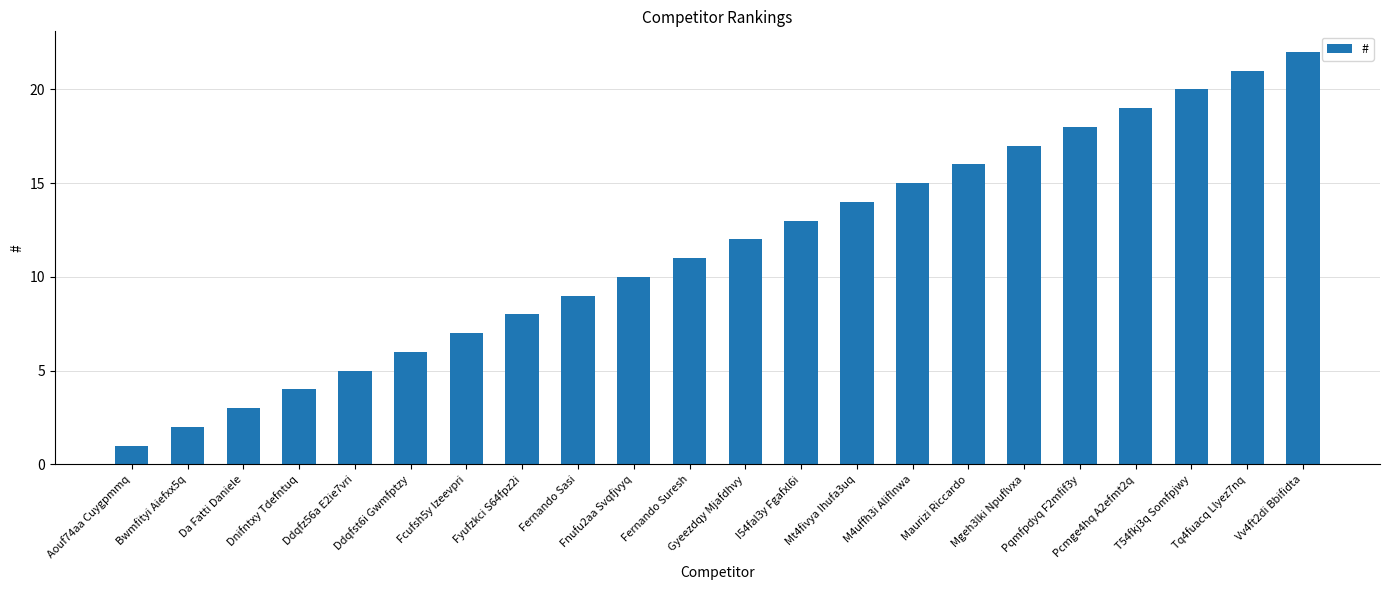

What position from the right is Aouf74aa Cuygpmmq?

22